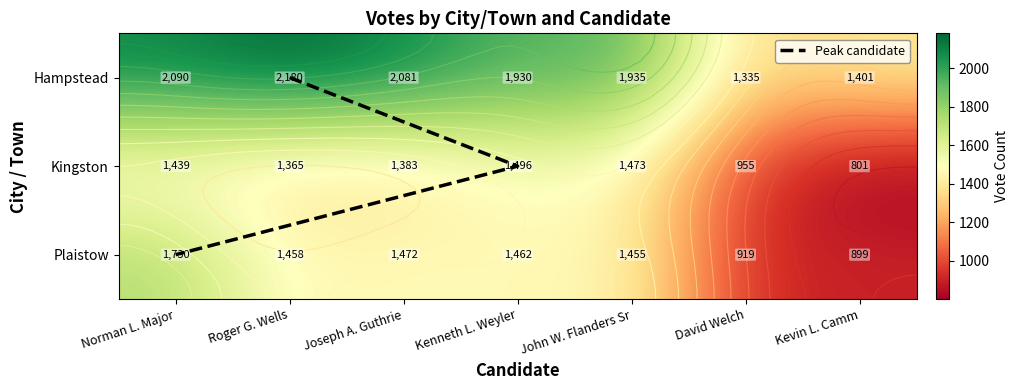

What is the difference between the maximum and second lowest values in the Kingston series?

541